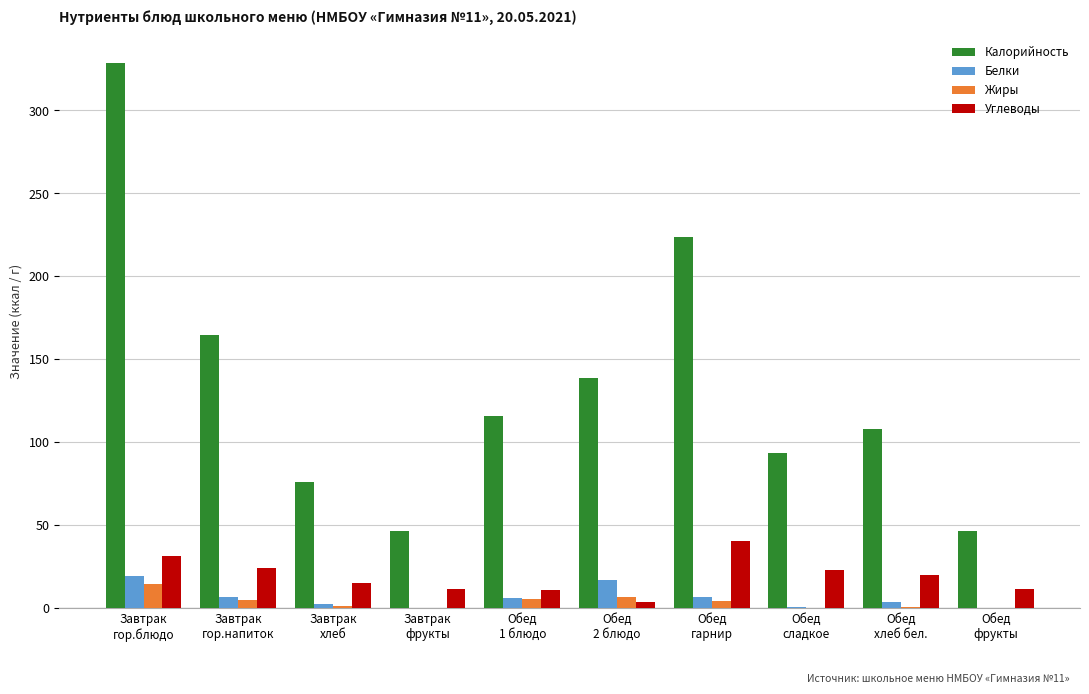

Which series has the largest total across all categories?

Калорийность